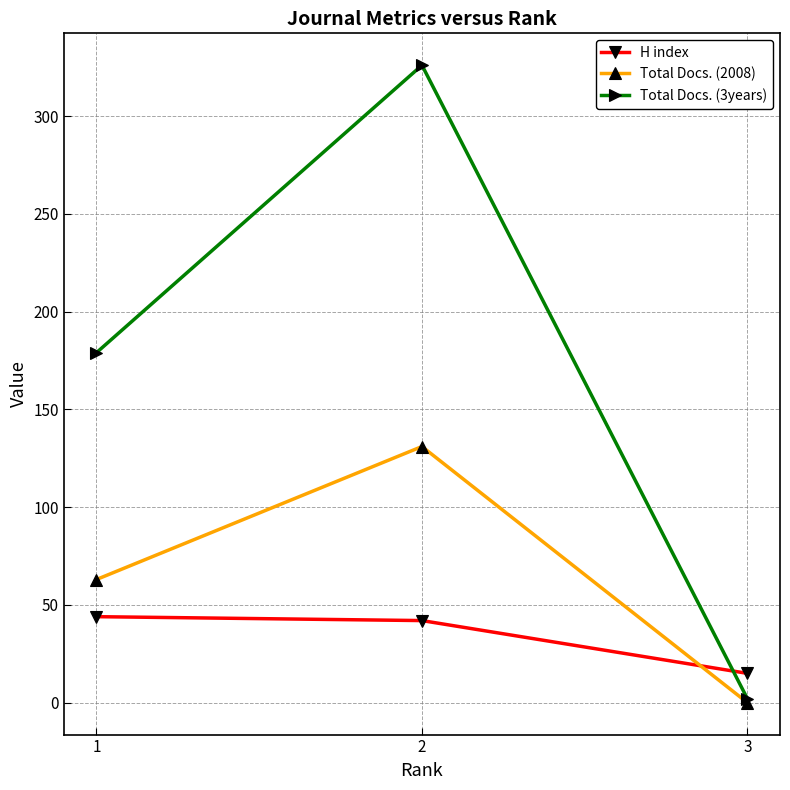

What is the lowest value of the H index series?

15